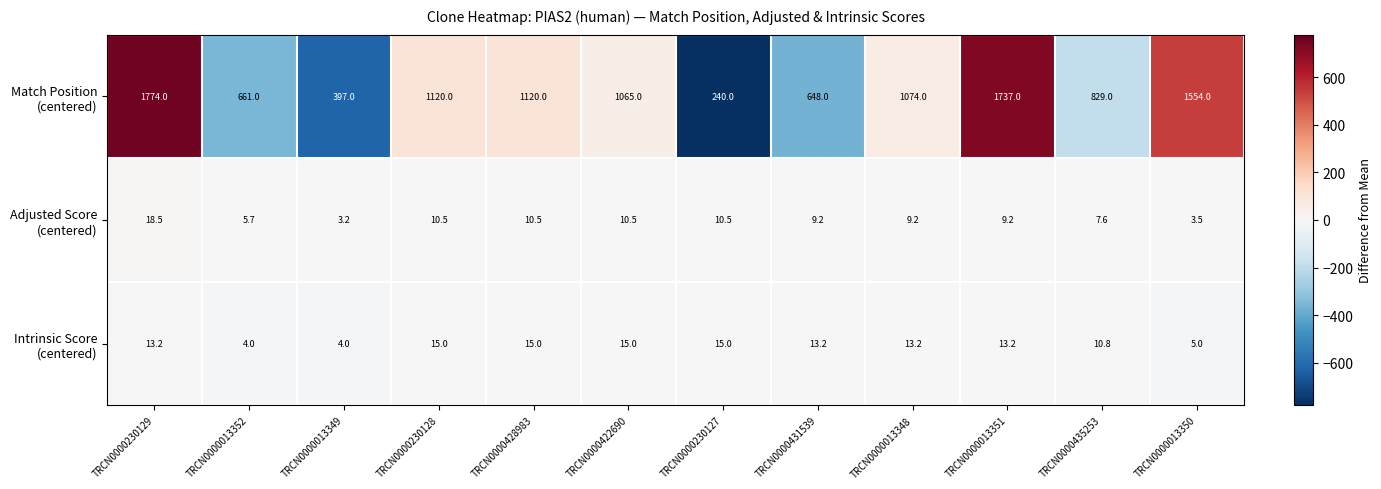

What is the total value across all series at TRCN0000431539?

670.4